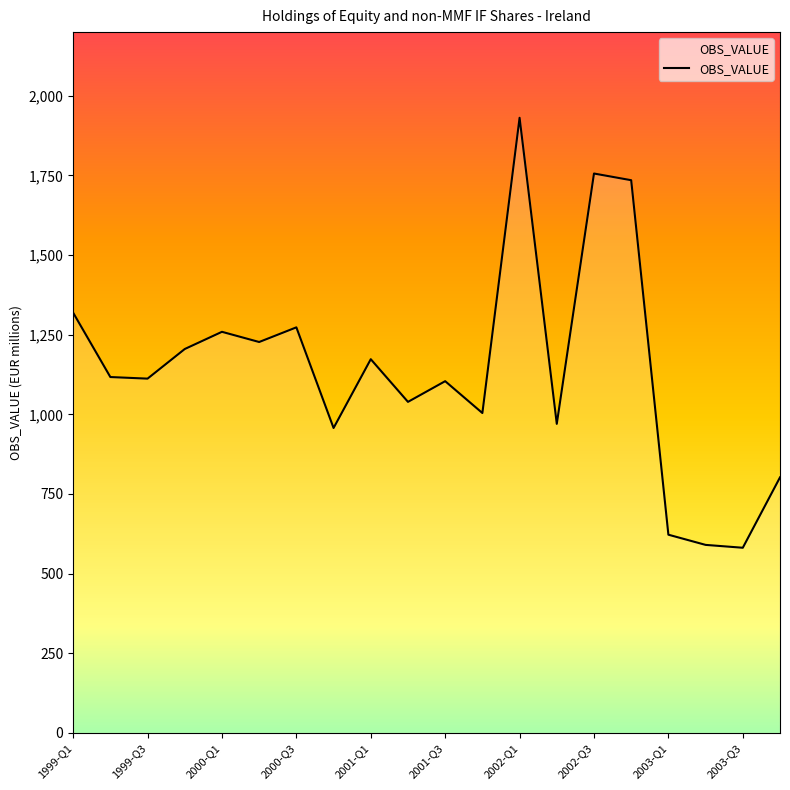

What is the difference between the maximum and minimum values?

1350